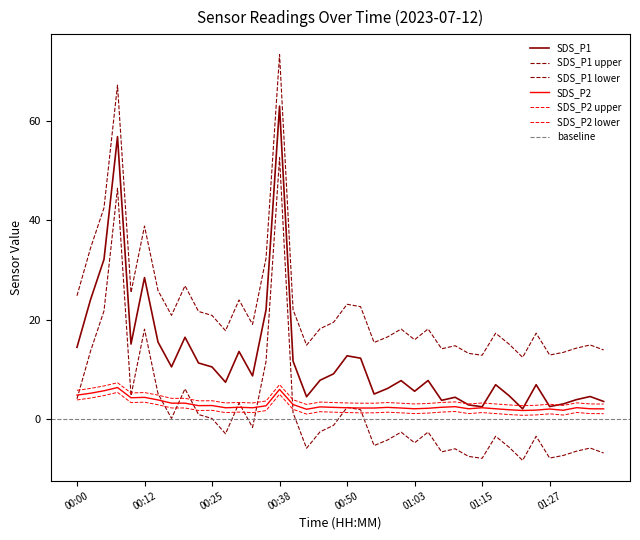

How many data points does each series have?

40